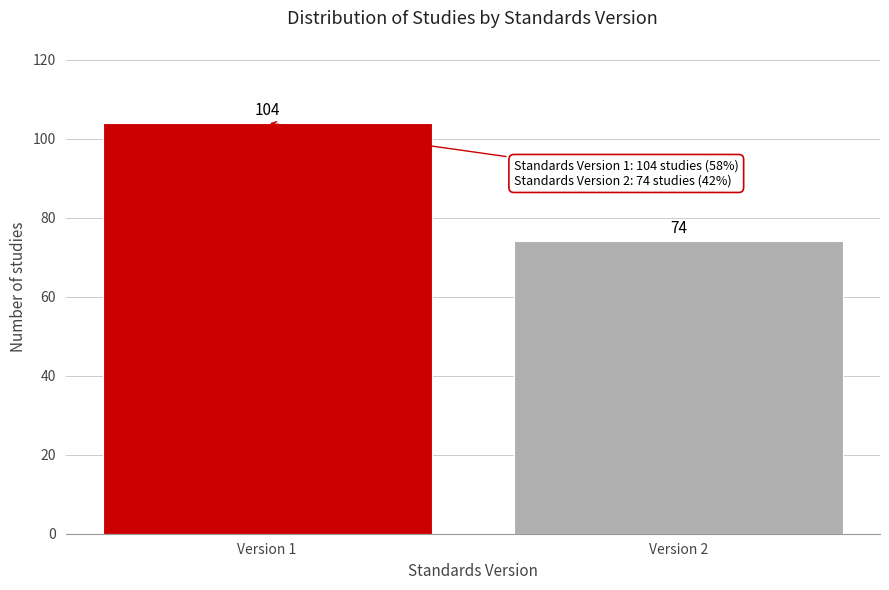

Reading left to right, list all the values displayed in this chart.

104	74